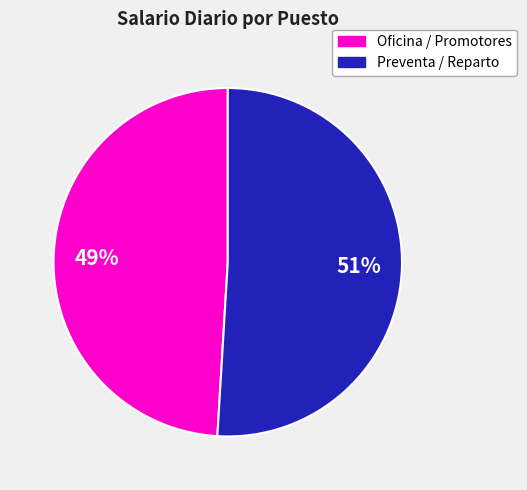

Is there a majority slice in this chart?

Yes